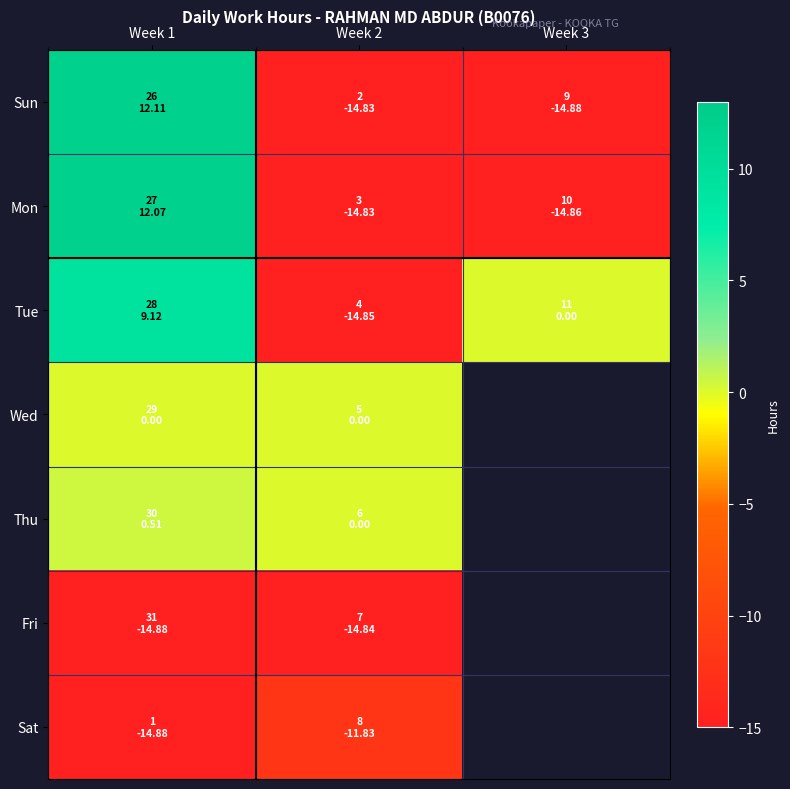

Where is Sat nearest to the value -13?

Week 2